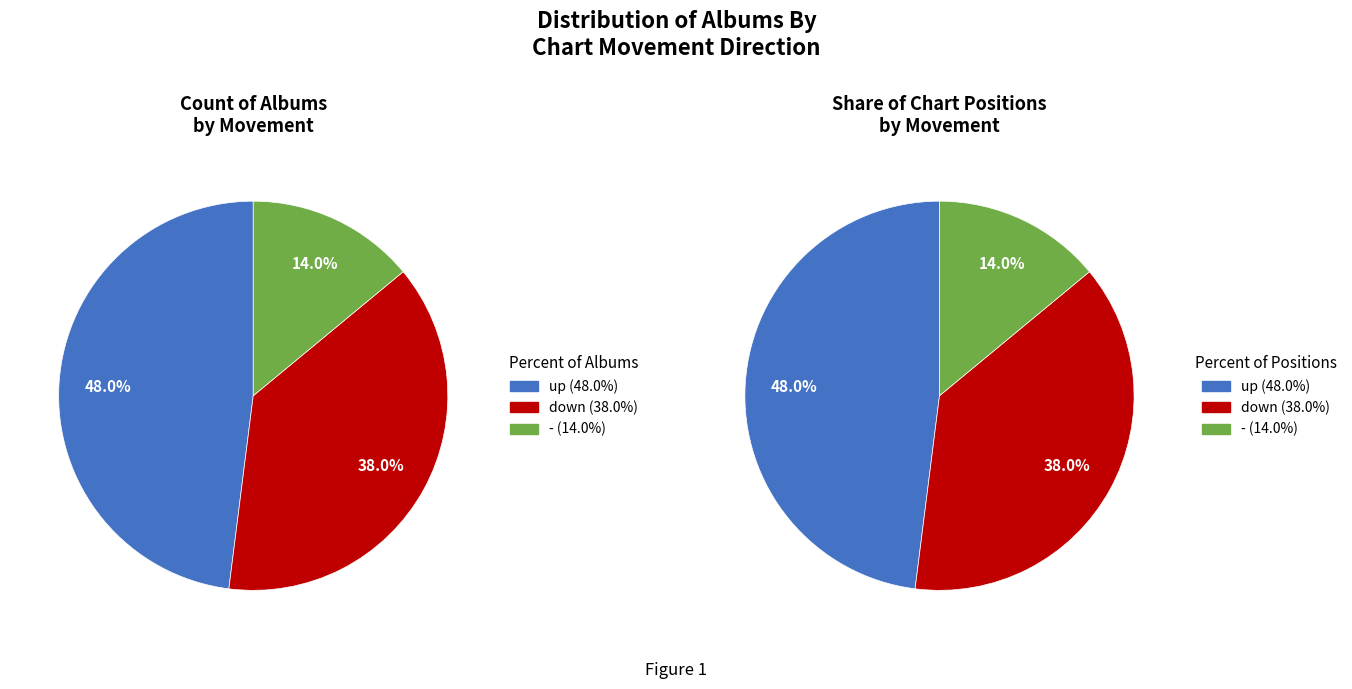

Does any single category account for the majority?

No